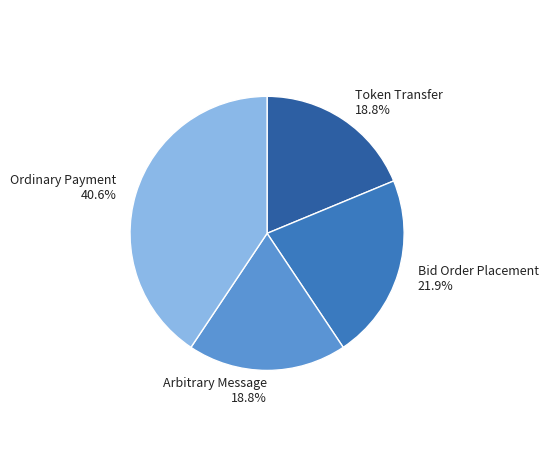

To the nearest percent, what portion does Arbitrary Message represent?

19%